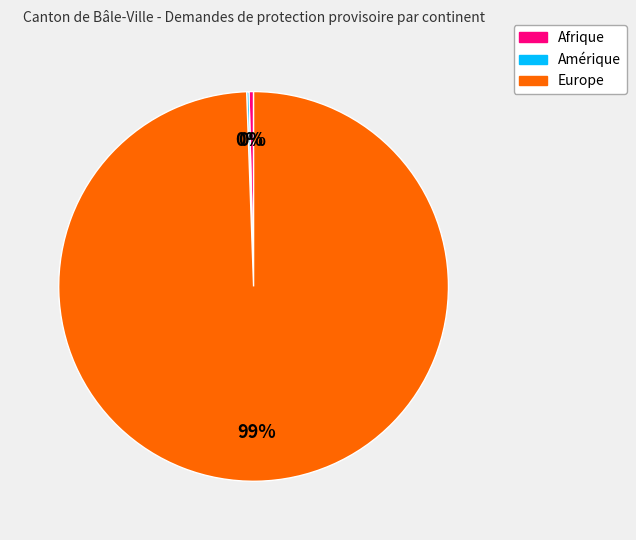

What is the largest slice in the pie chart?

Europe